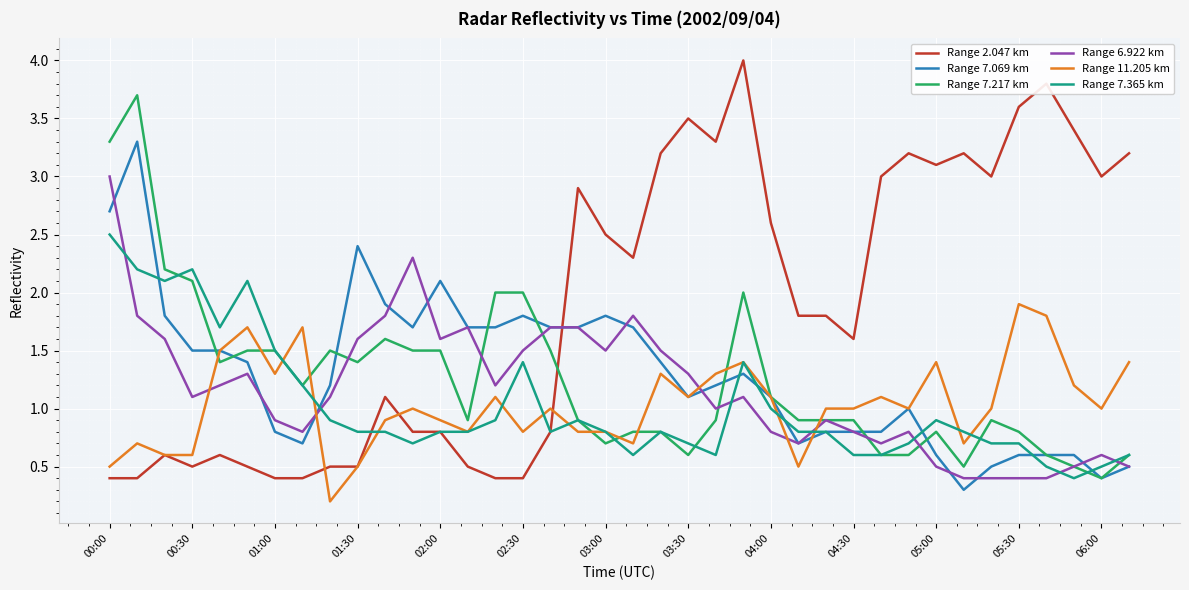

After their last crossing, which series has the higher values: Range 6.922 km or Range 7.365 km?

Range 7.365 km